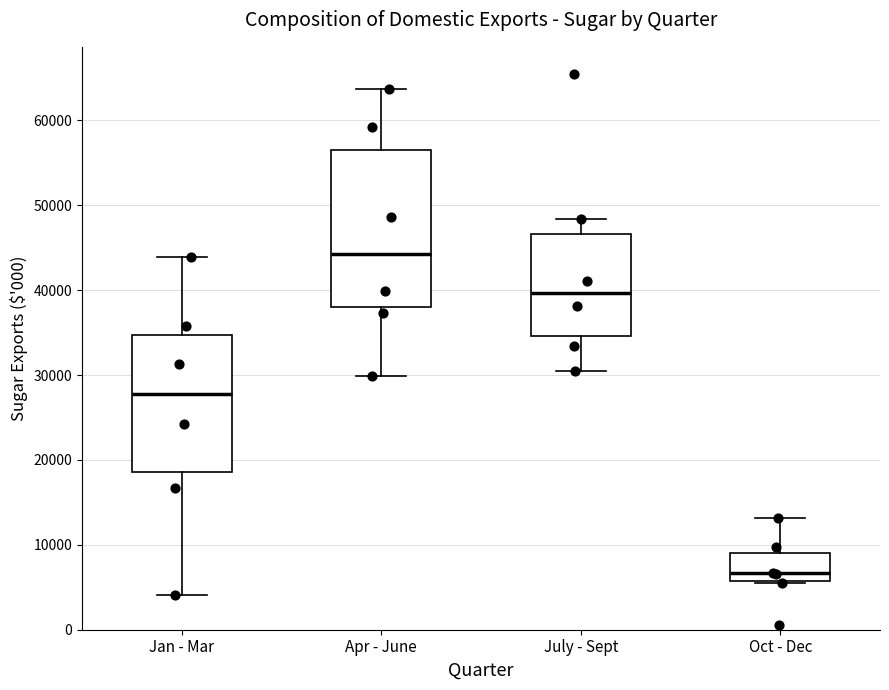

Reading left to right, read every box against the y-axis: the position of its median line, the range the box covers, and the ends of its whiskers. The values are not printed on the chart, so give them approximately, as read against the axis.

Jan - Mar: median 28000, box 19000 to 35000, whiskers 4000 to 44000
Apr - June: median 44000, box 38000 to 57000, whiskers 30000 to 64000
July - Sept: median 40000, box 35000 to 47000, whiskers 31000 to 48000
Oct - Dec: median 7000, box 6000 to 9000, whiskers 6000 to 13000